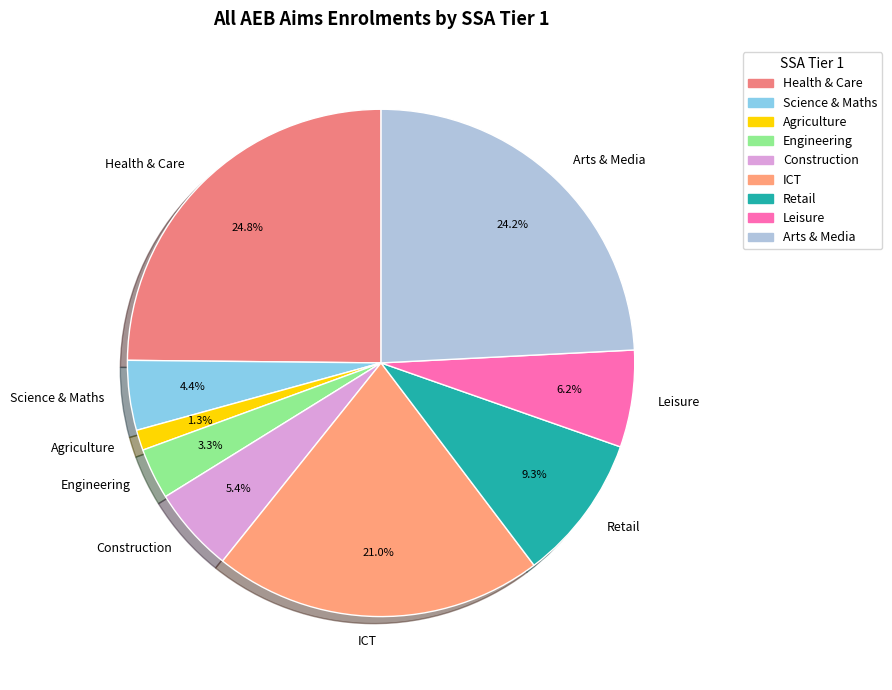

Do Arts & Media and Engineering together represent more than half of the pie?

No